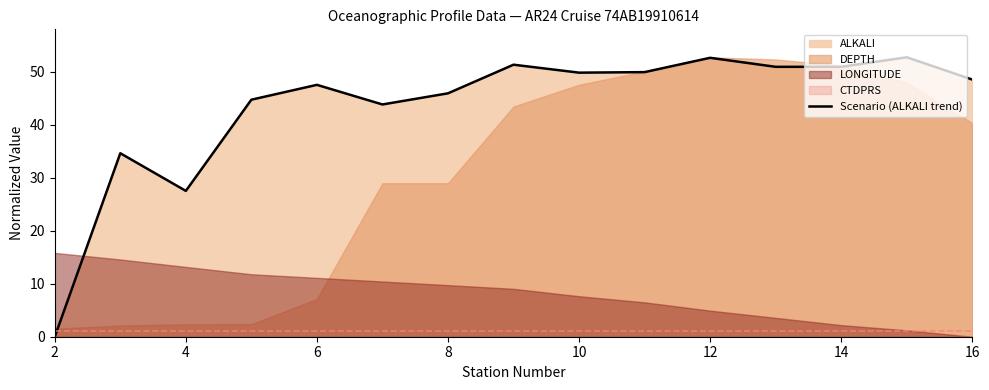

The value of Scenario (ALKALI trend) at 8 is 68.1. True or false?

False